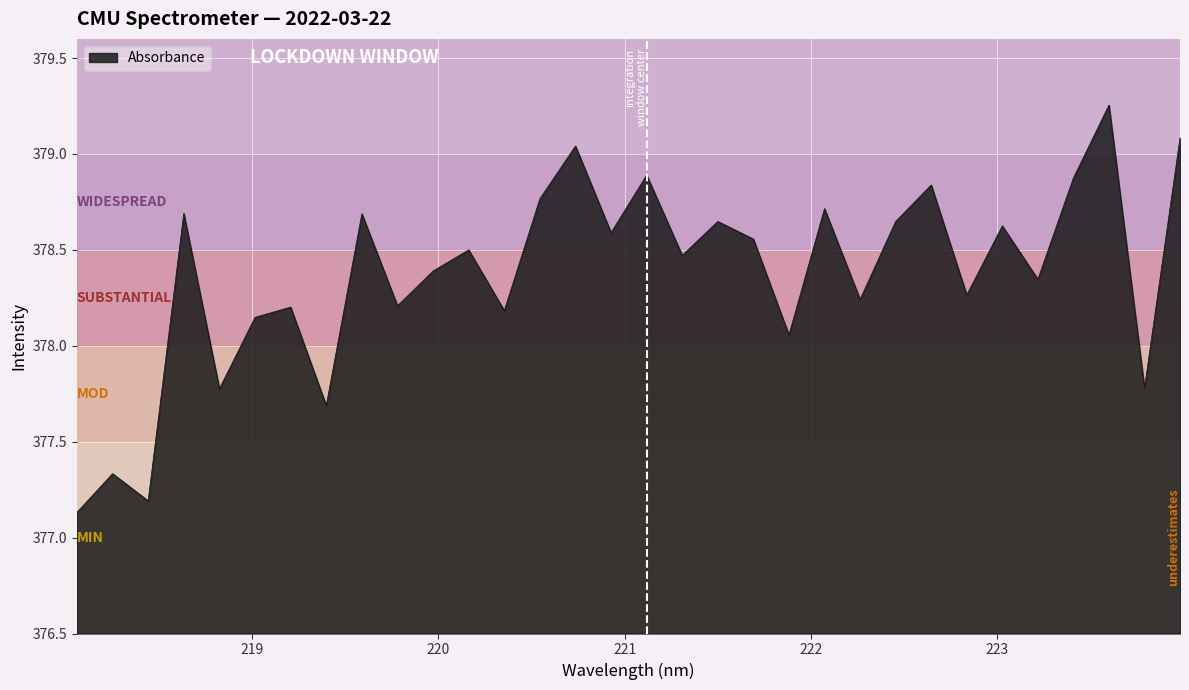

What is the difference between the maximum and minimum values?

2.1